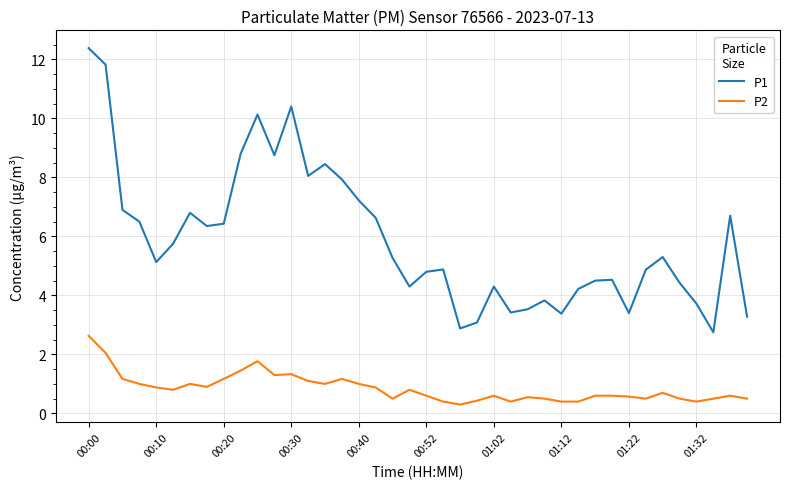

List the series in order of their peak value, lowest first.

P2, P1